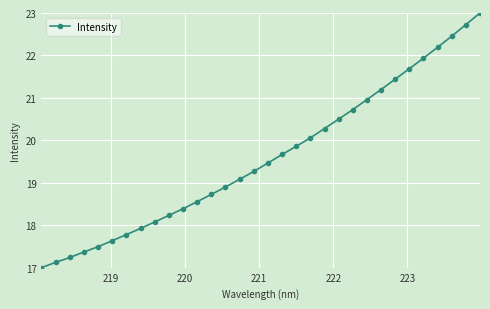

What is the sum of all values?

626.9